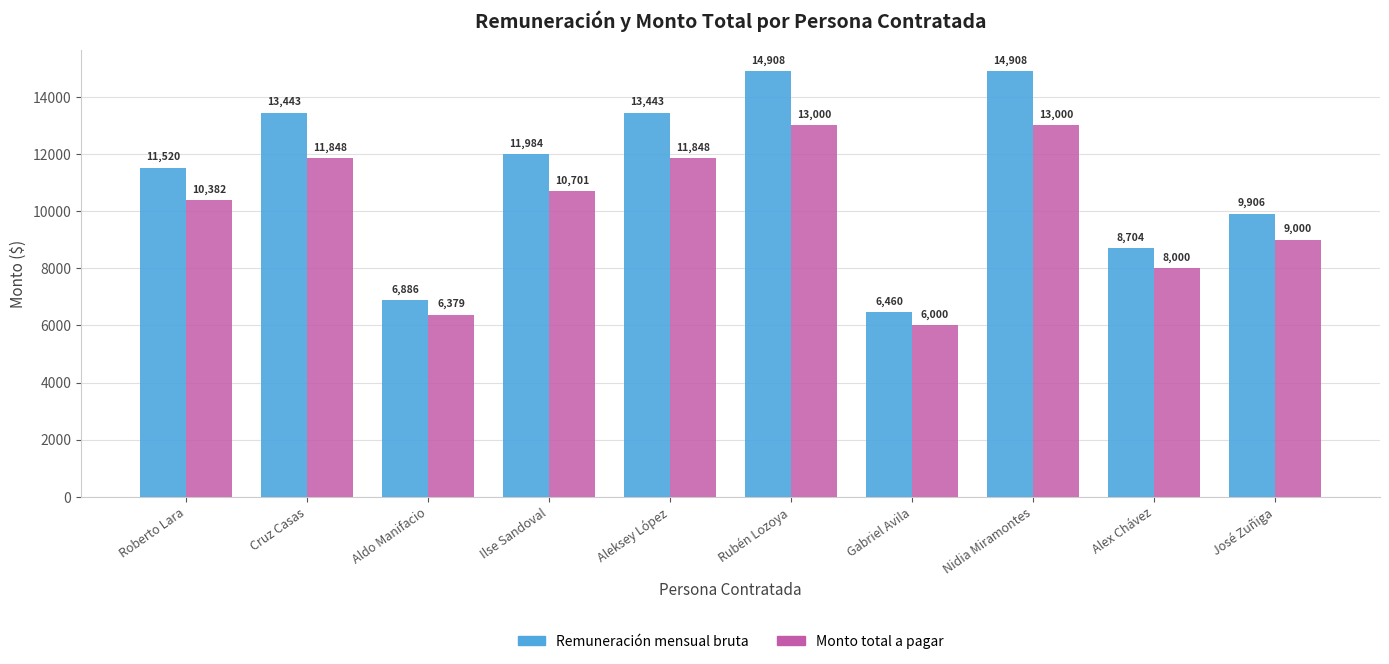

Rank the series at Aldo Manifacio from lowest to highest value.

Monto total a pagar, Remuneración mensual bruta